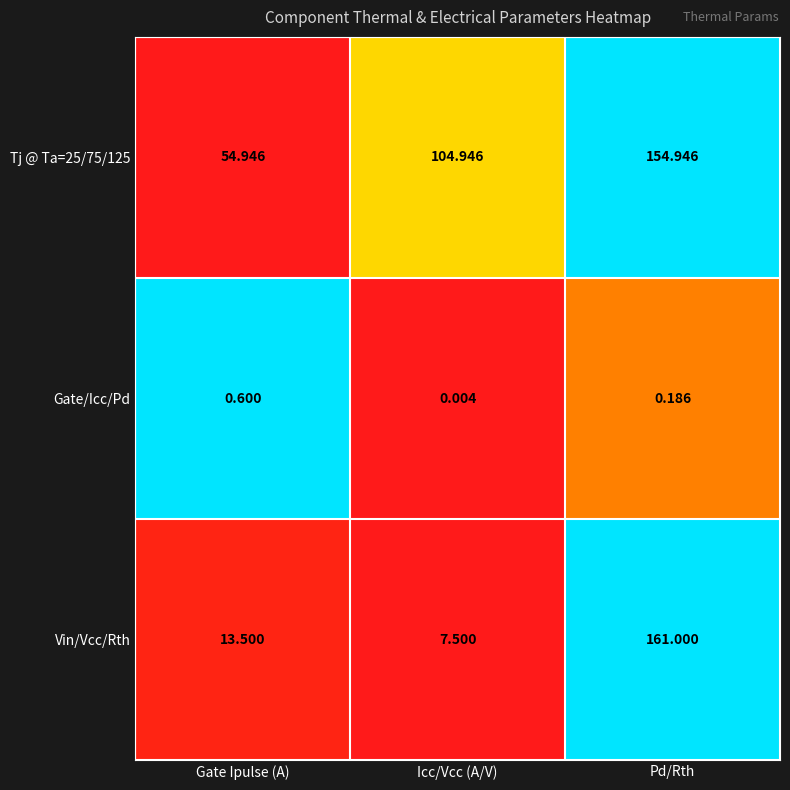

Which category has the lowest value across all series?

Icc/Vcc (A/V)